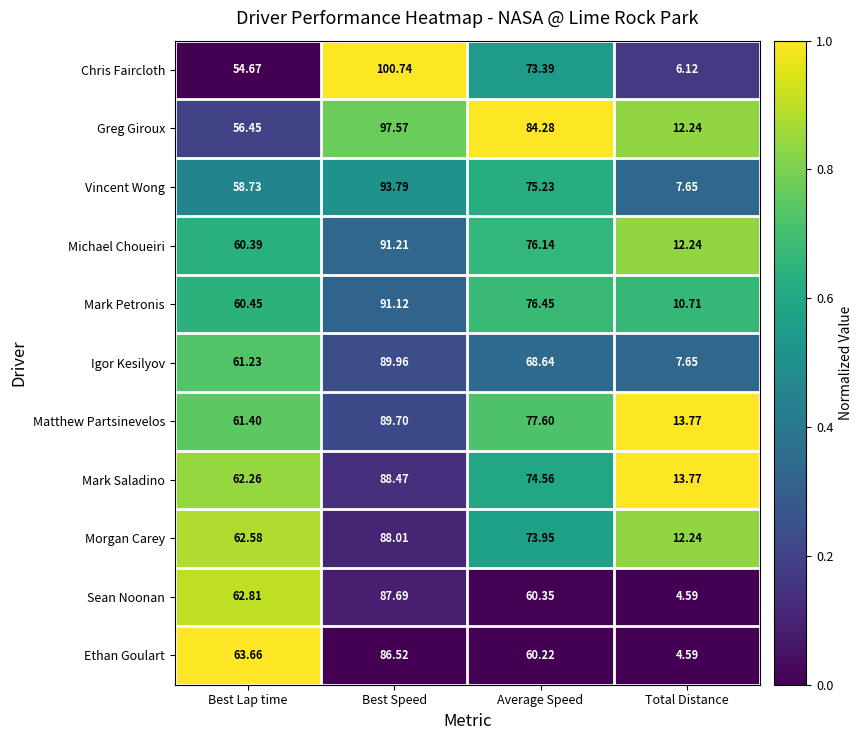

At which category does the chart reach its peak across all series?

Best Speed